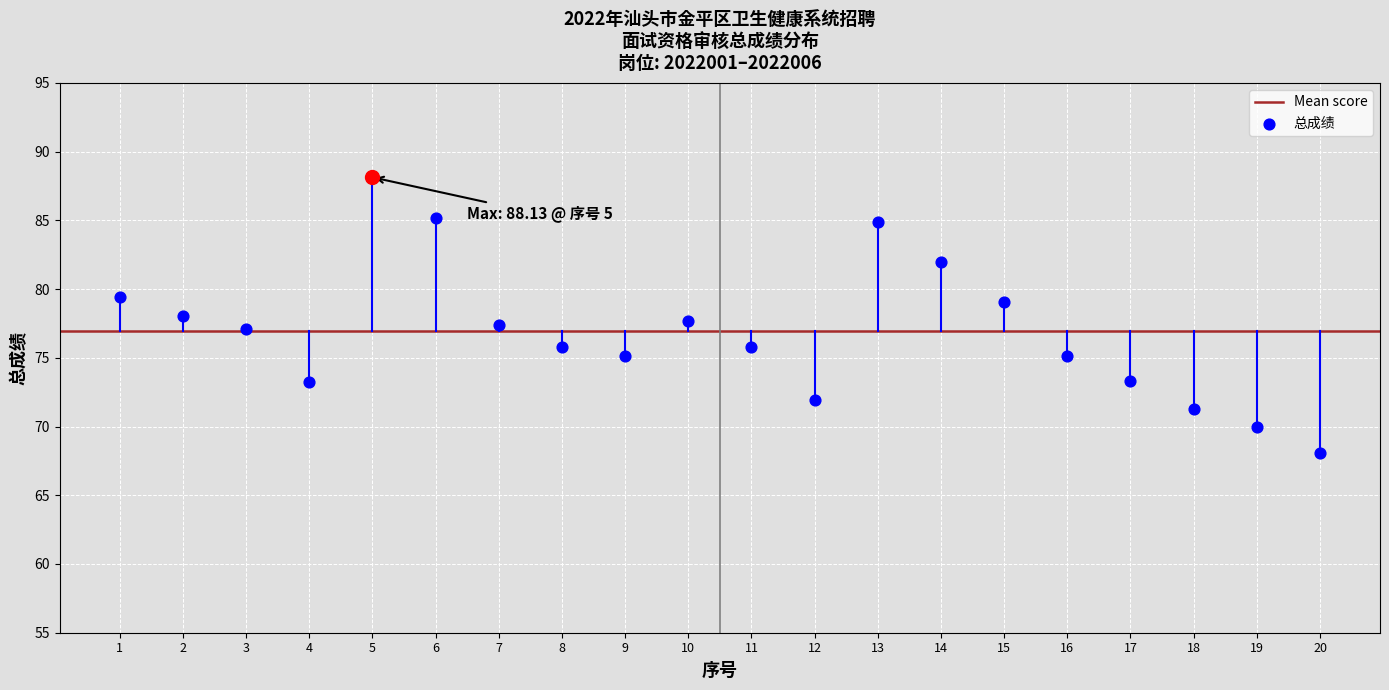

What is the change in value from 11 to 13?

+9.0